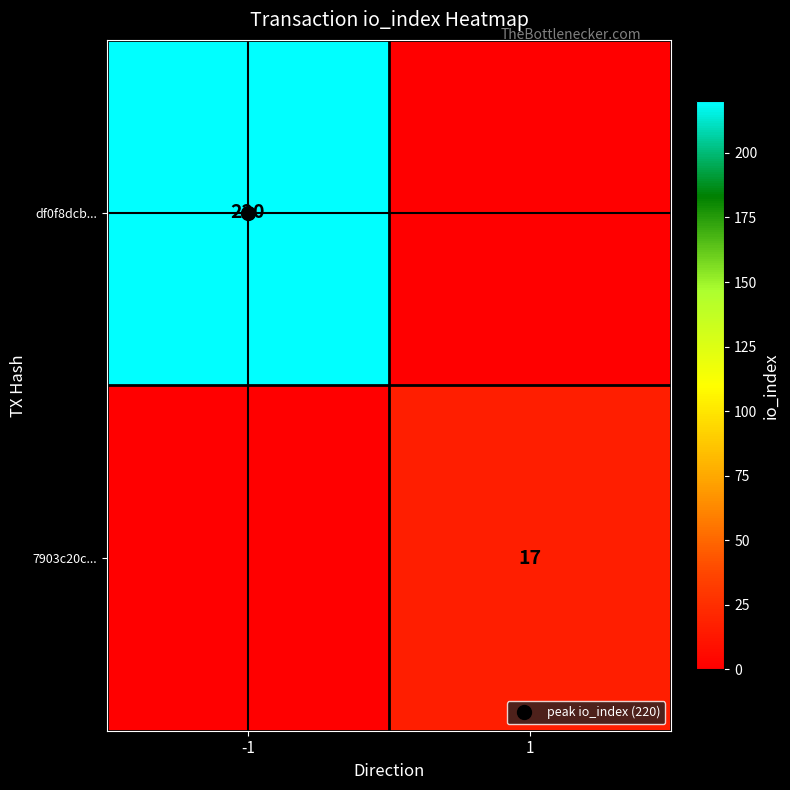

Rank the series by their average value, from highest to lowest.

df0f8dcb..., 7903c20c...